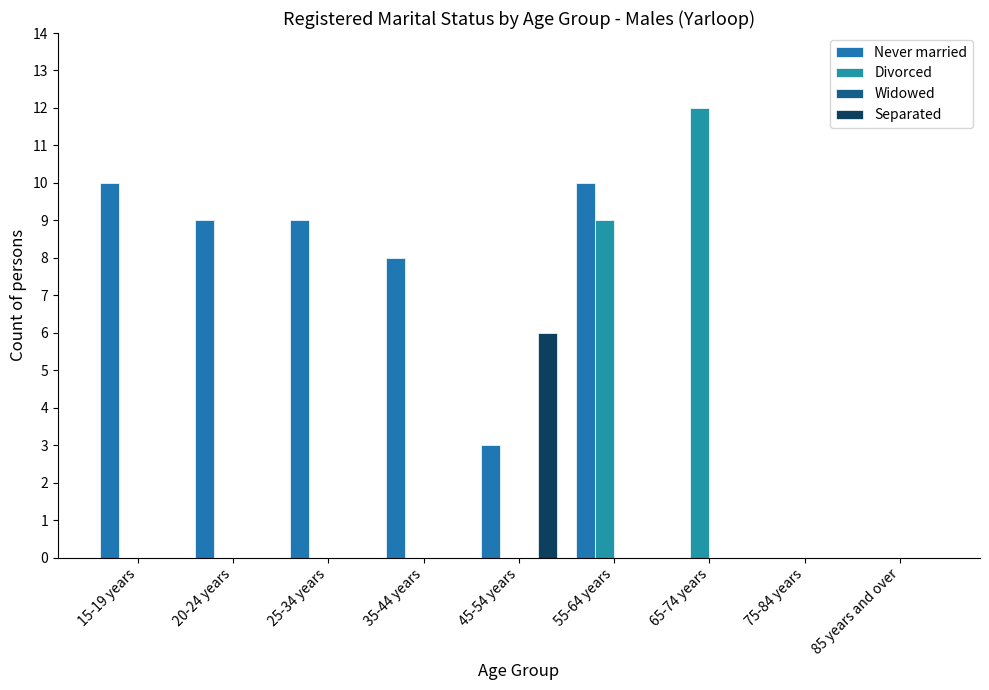

What is the sum of the Never married values at 85 years and over and 55-64 years?

10